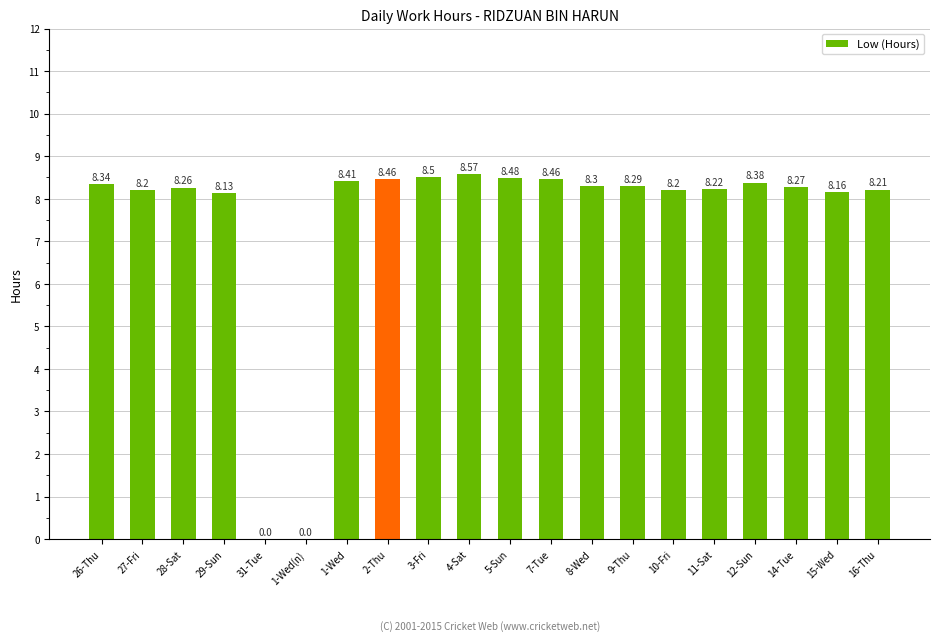

What is the sum of all values?

149.8